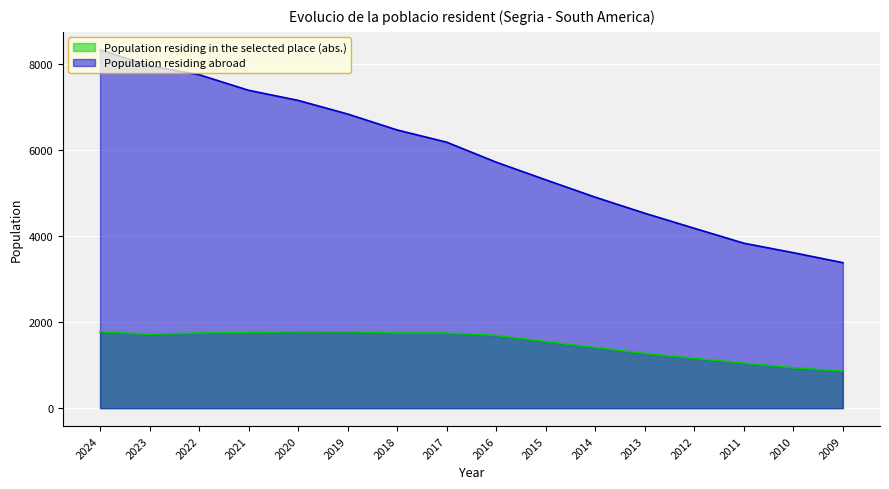

What is the maximum value for Population residing in the selected place (abs.)?

1776